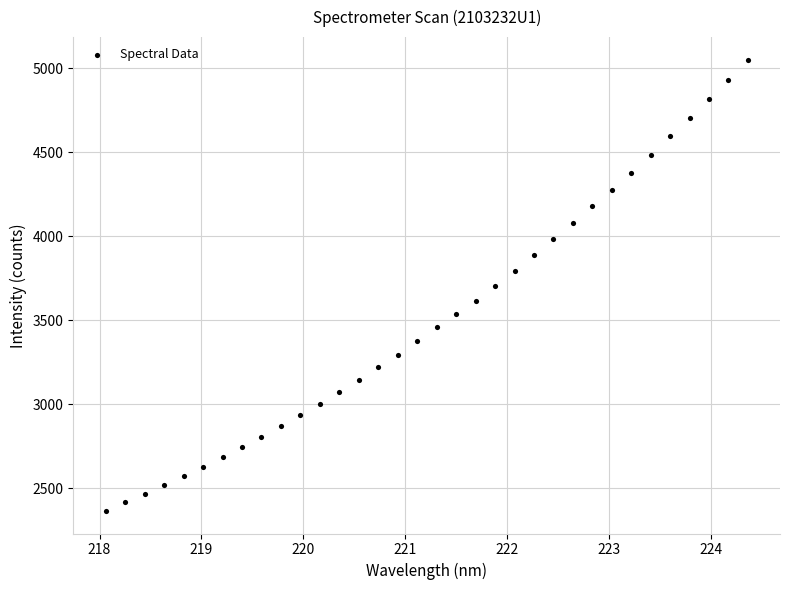

What is the range of Y values (max minus min)?

2686.9